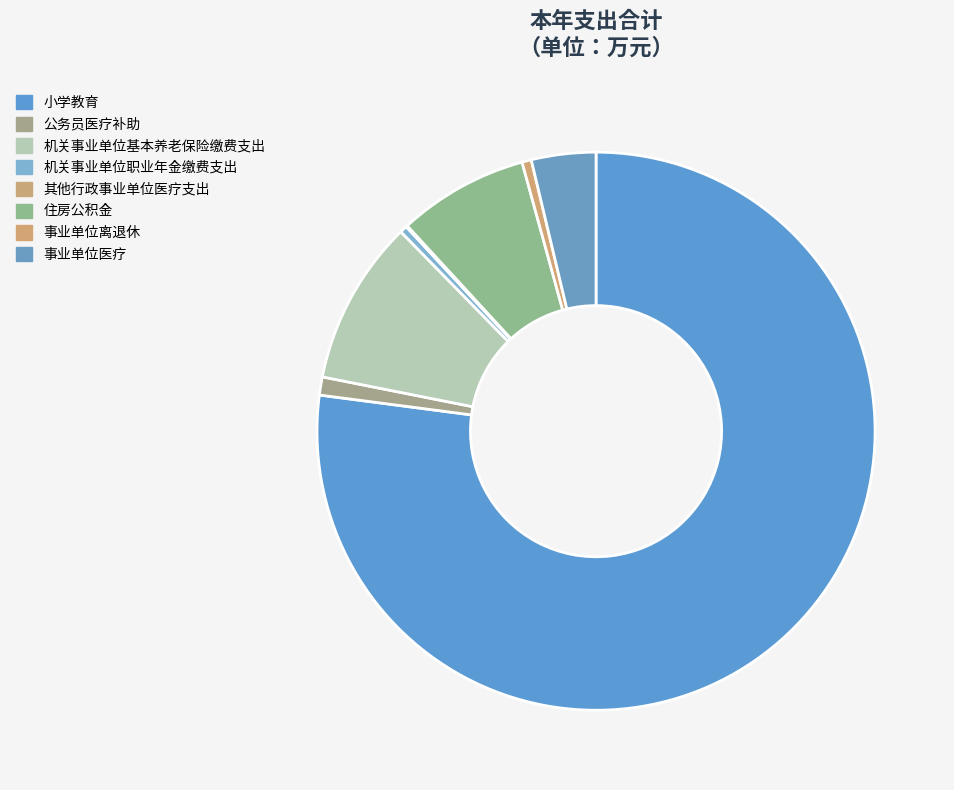

Which category has the biggest portion of the pie?

小学教育